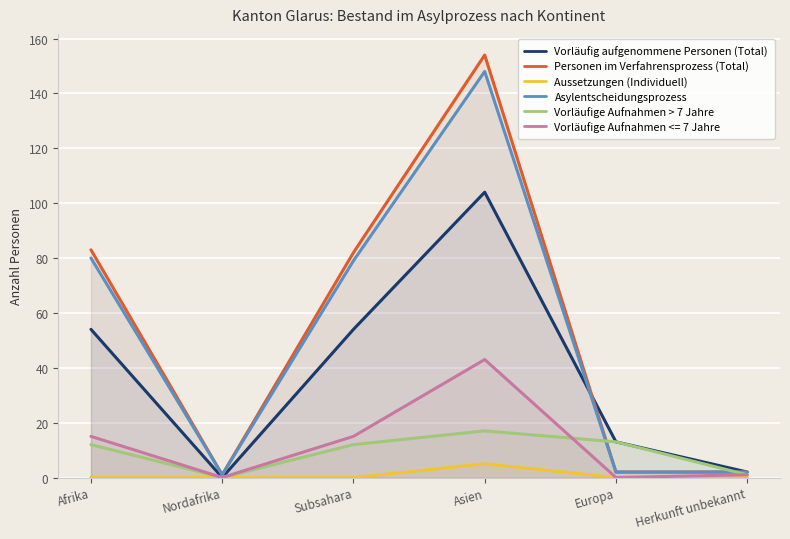

What is the label of the 6th point from the left?

Herkunft unbekannt